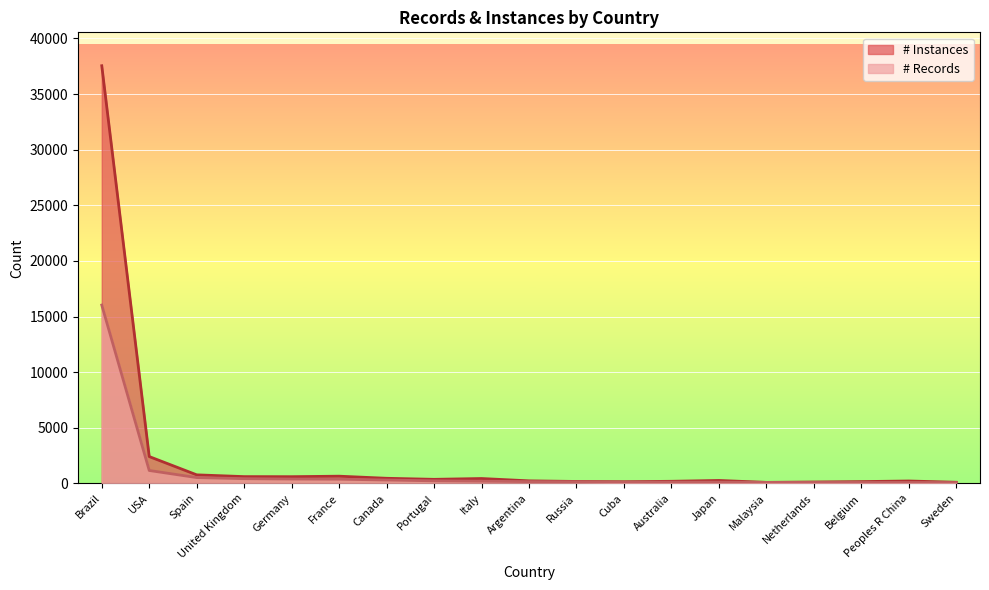

Reading left to right, list all the values displayed in this chart.

# Instances: Brazil=37545	USA=2410	Spain=766	United Kingdom=607	Germany=601	France=646	Canada=457	Portugal=362	Italy=436	Argentina=227	Russia=172	Cuba=147	Australia=187	Japan=262	Malaysia=89	Netherlands=123	Belgium=159	Peoples R China=214	Sweden=99
# Records: Brazil=16032	USA=1158	Spain=521	United Kingdom=422	Germany=391	France=375	Canada=300	Portugal=230	Italy=196	Argentina=157	Russia=144	Cuba=115	Australia=113	Japan=110	Malaysia=88	Netherlands=85	Belgium=82	Peoples R China=80	Sweden=73